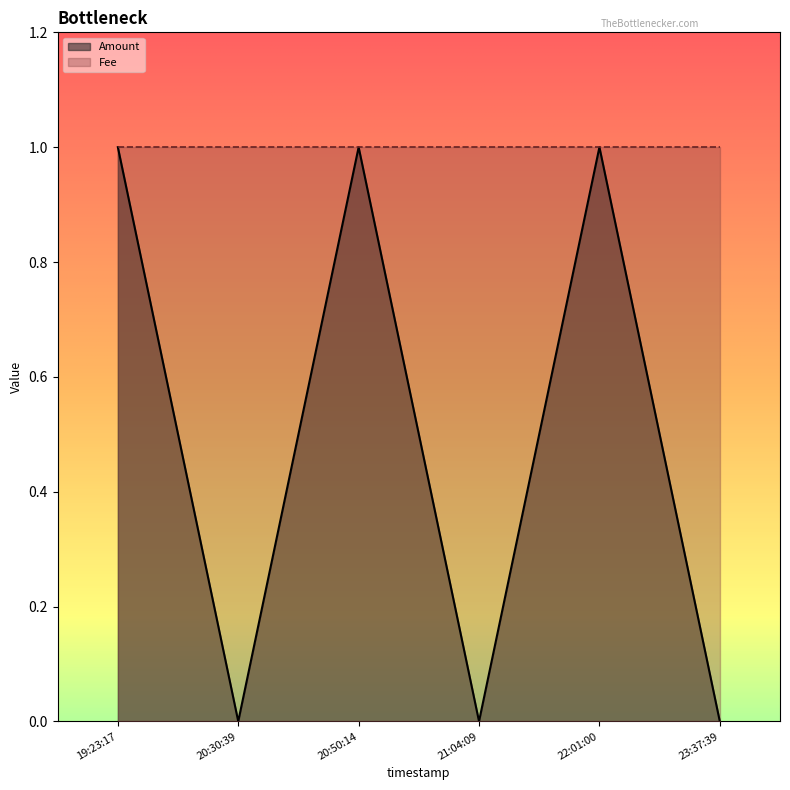

The value of Amount at 19:23:17 is 1. True or false?

True